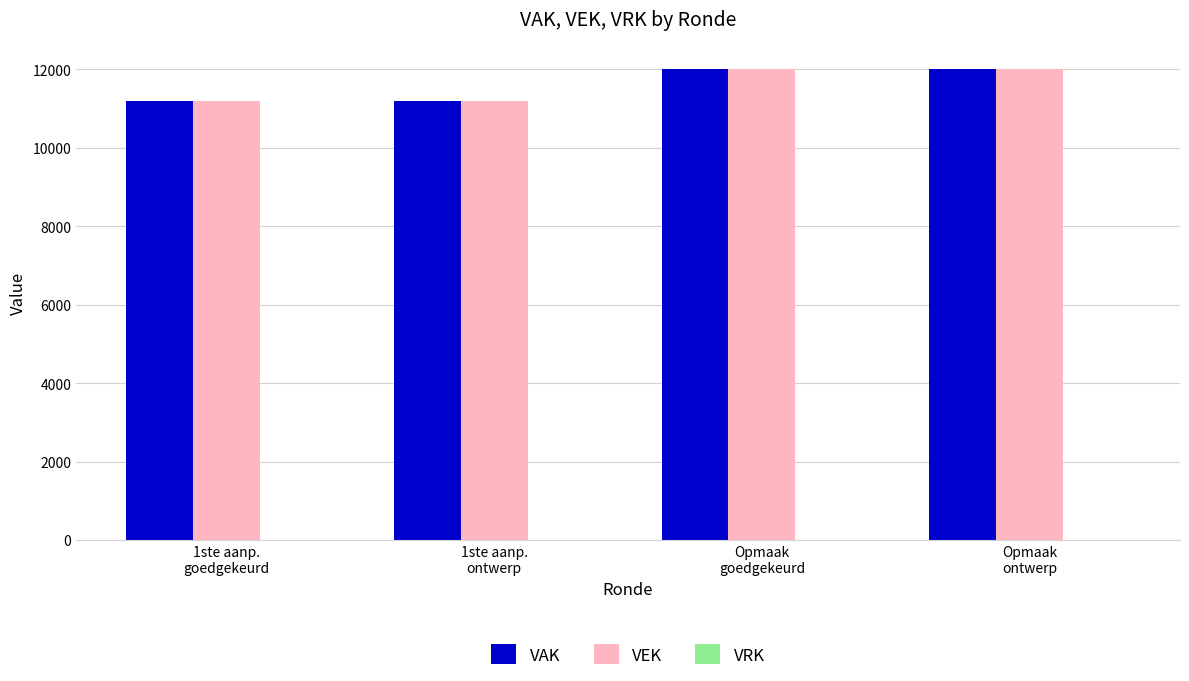

What is the difference between the highest and lowest values at 1ste aanp.
goedgekeurd?

0